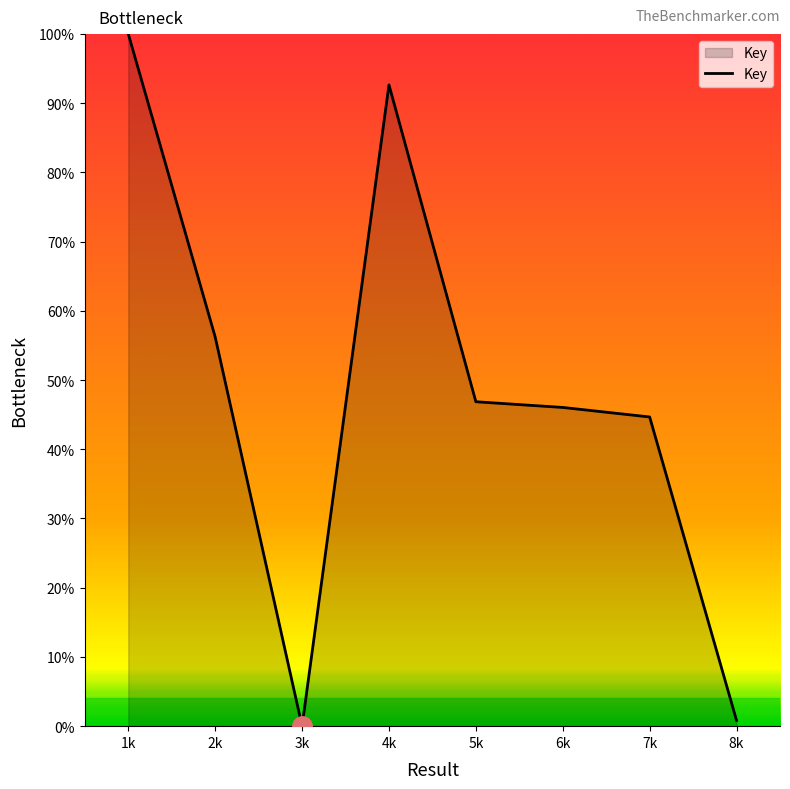

At which category does the chart reach its minimum across all series?

3k